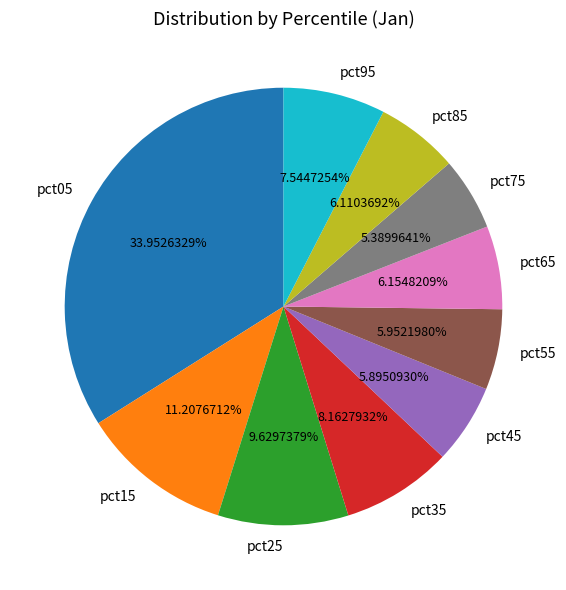

Between pct95 and pct45, which is larger?

pct95